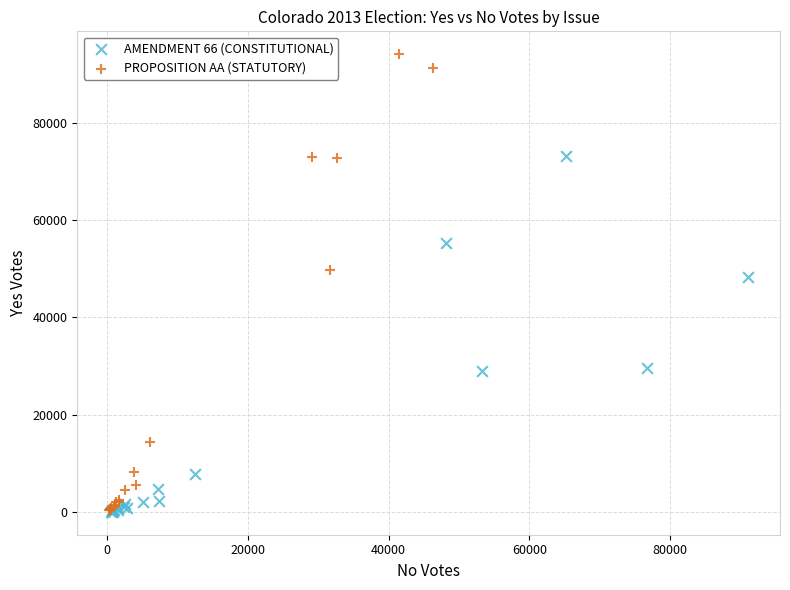

Which series has the largest Y range (max minus min)?

PROPOSITION AA (STATUTORY)